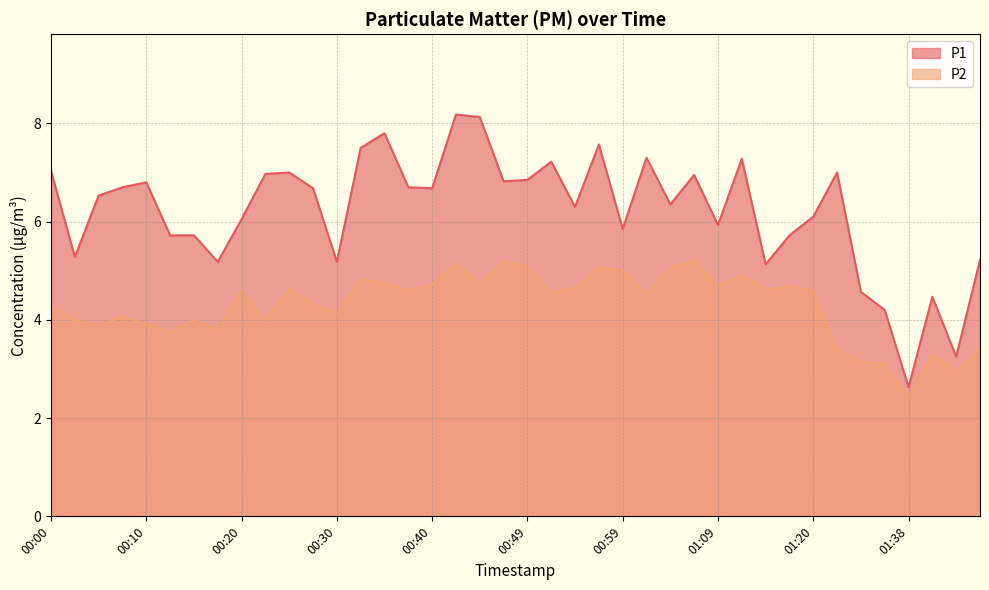

List the series in order of their overall mean, lowest first.

P2, P1